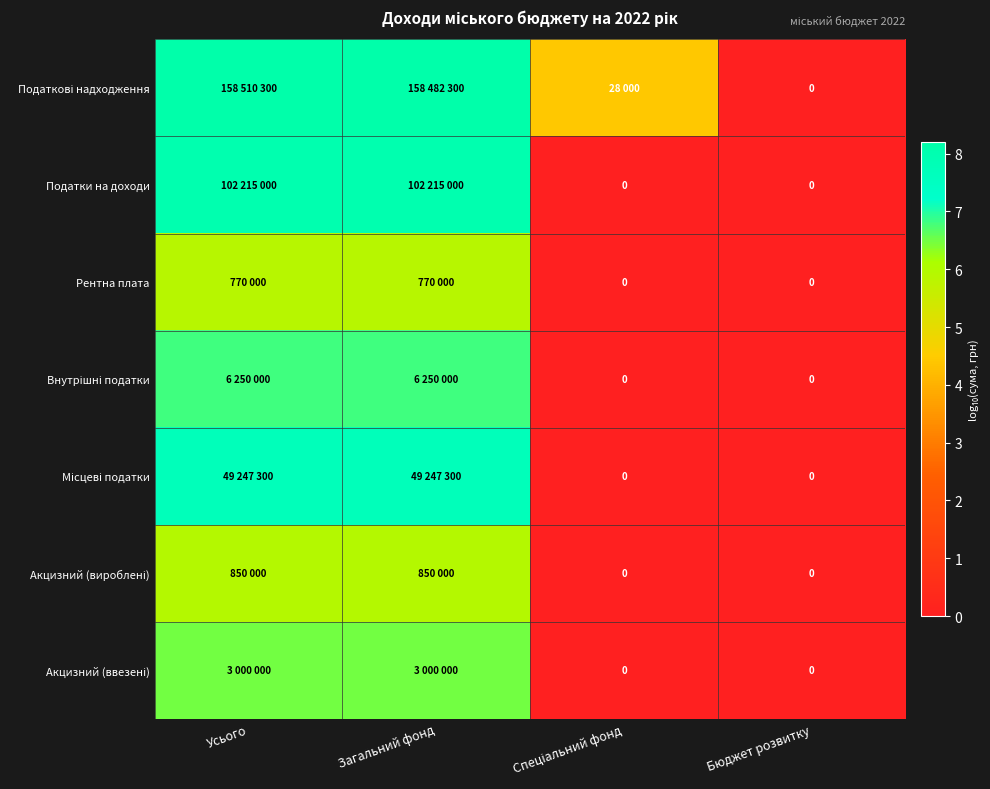

Rank the categories by Акцизний (ввезені) value from lowest to highest.

Спеціальний фонд, Бюджет розвитку, Усього, Загальний фонд